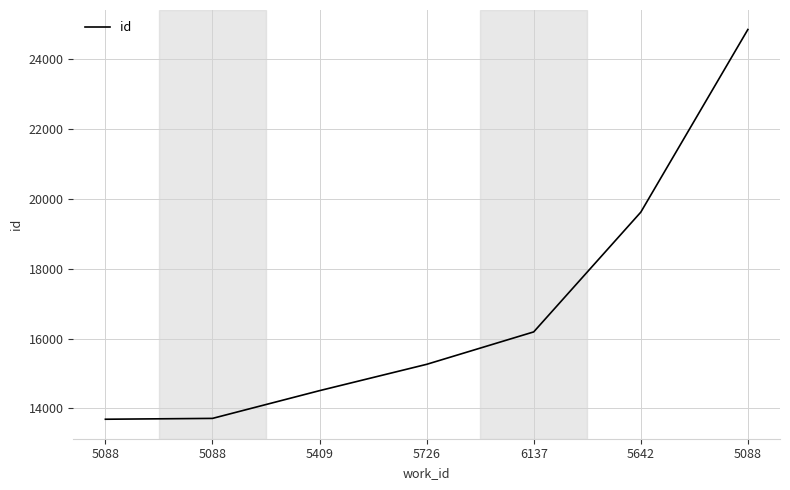

How many values are below 15262?

3